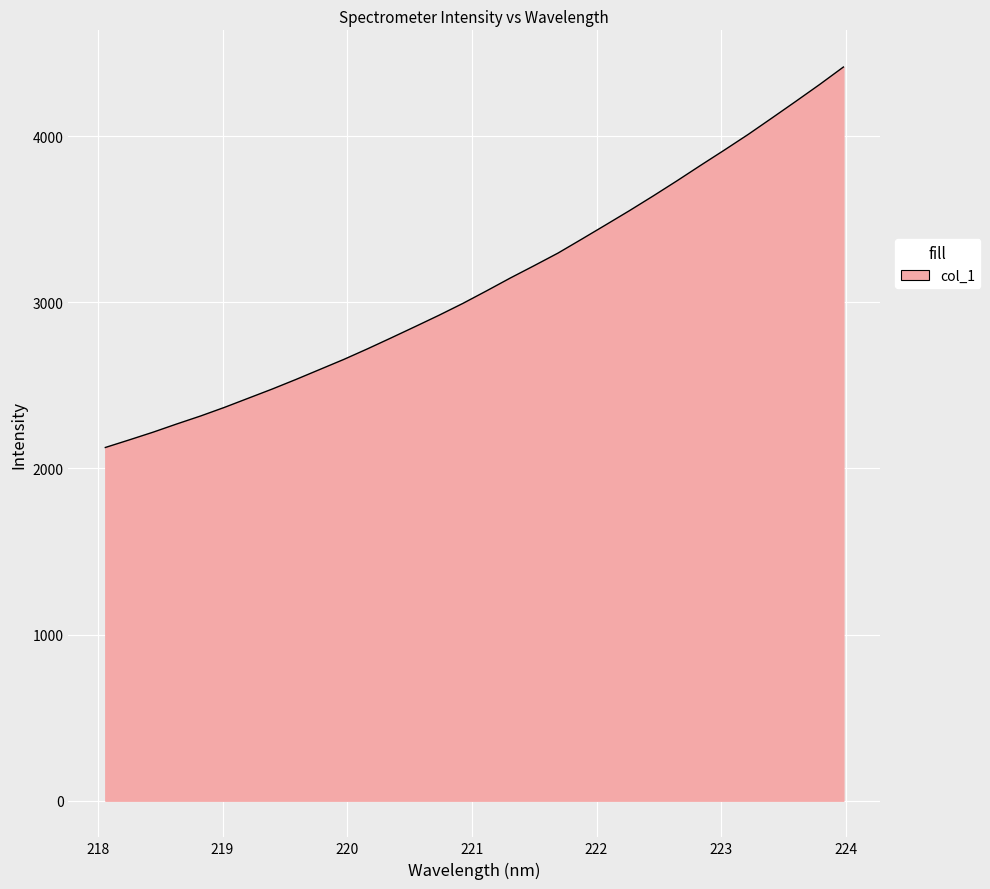

What is the difference between the maximum and minimum values?

2290.4